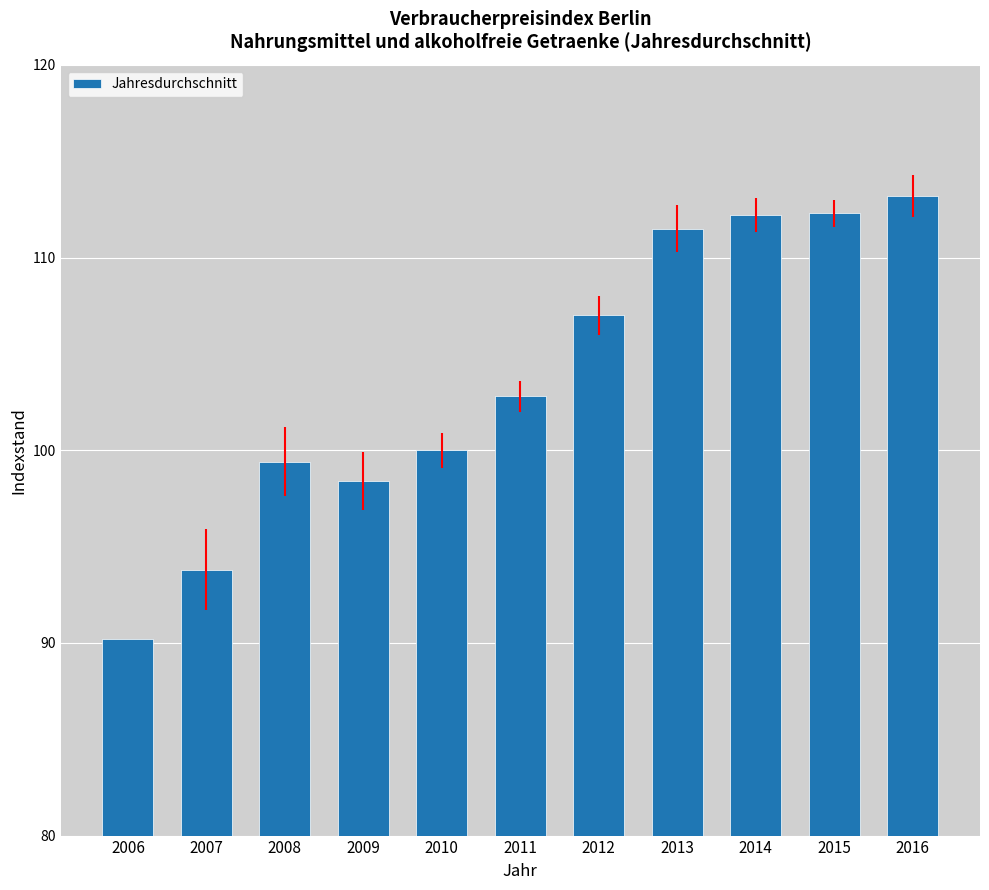

Is it true that the value at 2014 is 184.0?

False